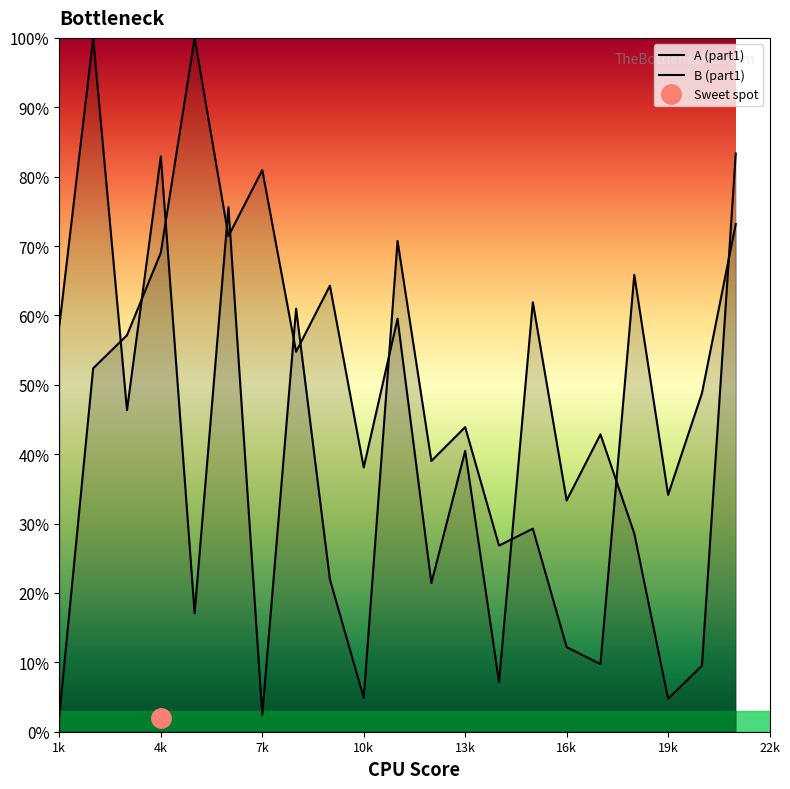

List the series in order of their peak value, highest first.

A_part1, B_part1